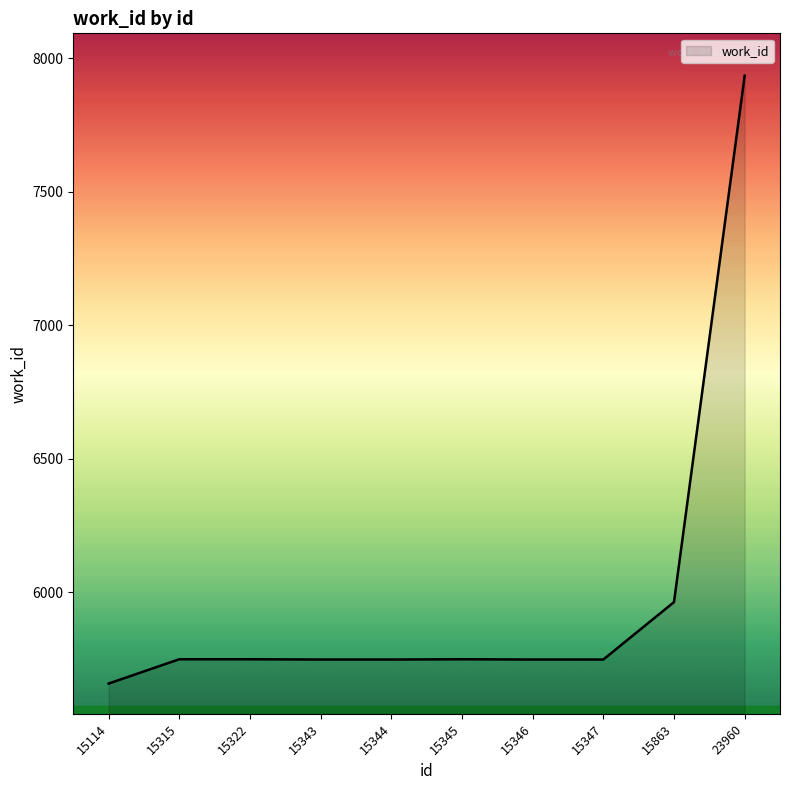

True or false: the data shows 3787 at 23960.

False